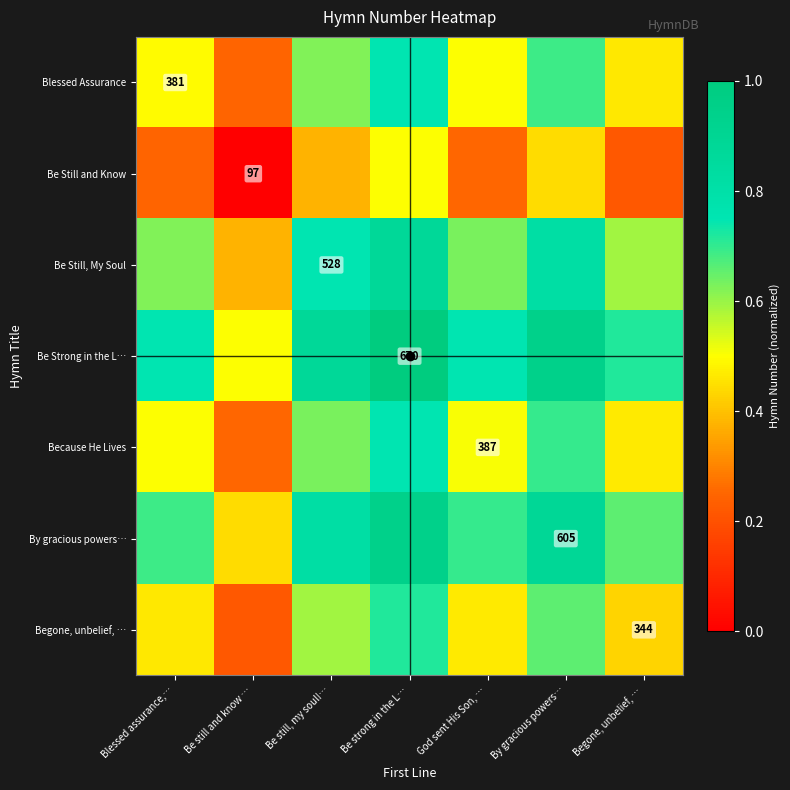

What is the approximate value of Be Still and Know at Be strong in the L…?

0.5